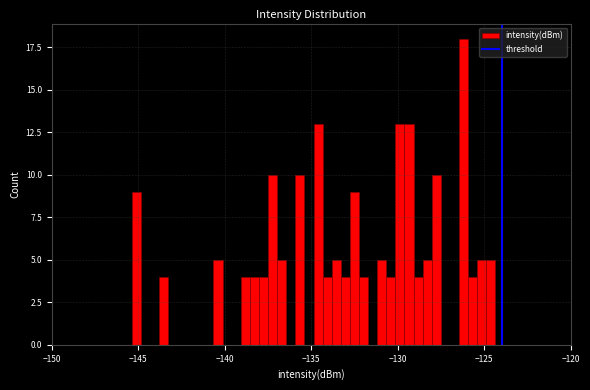

Around what value on the x-axis is the tallest bar? Give the approximate position of its centre, as read against the axis.

-126.0